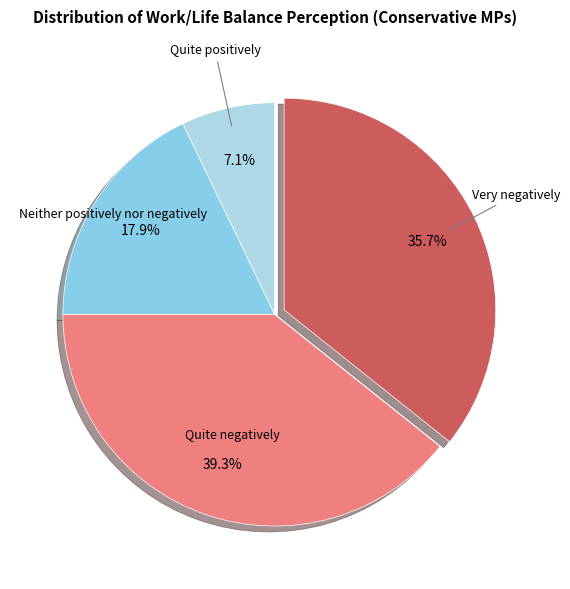

Which slice is the largest?

Quite negatively